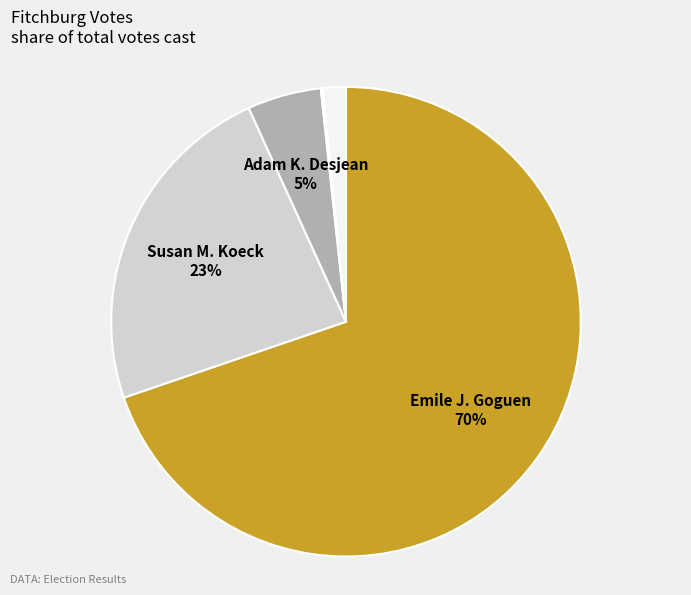

To the nearest percent, what is the difference between the largest and smallest slice percentages?

70%